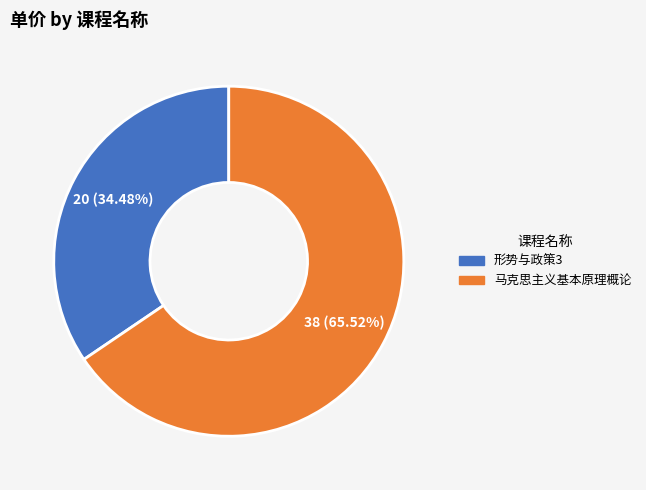

What percentage is the 形势与政策3 slice, to the nearest percent?

34%